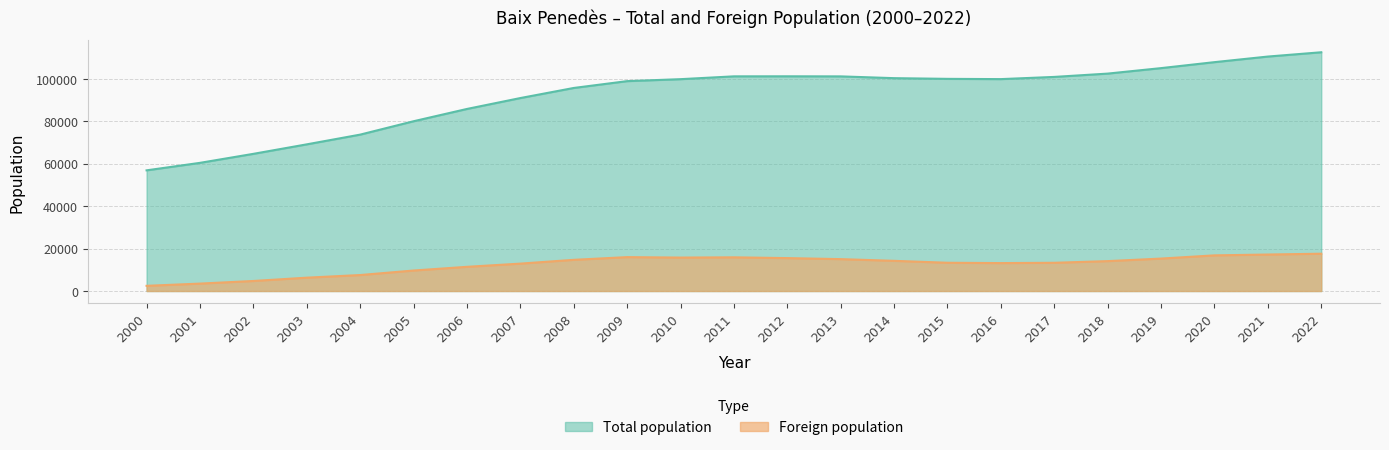

What is the approximate value of Foreign population at 2016?

13155